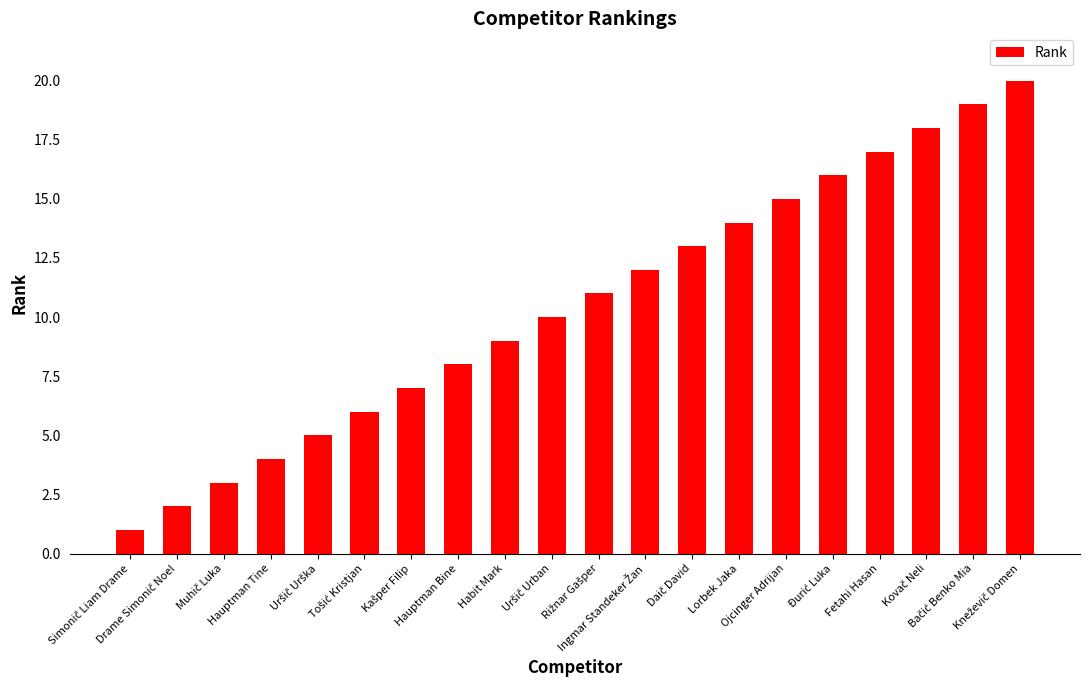

What is the difference between the second highest and second lowest values?

17